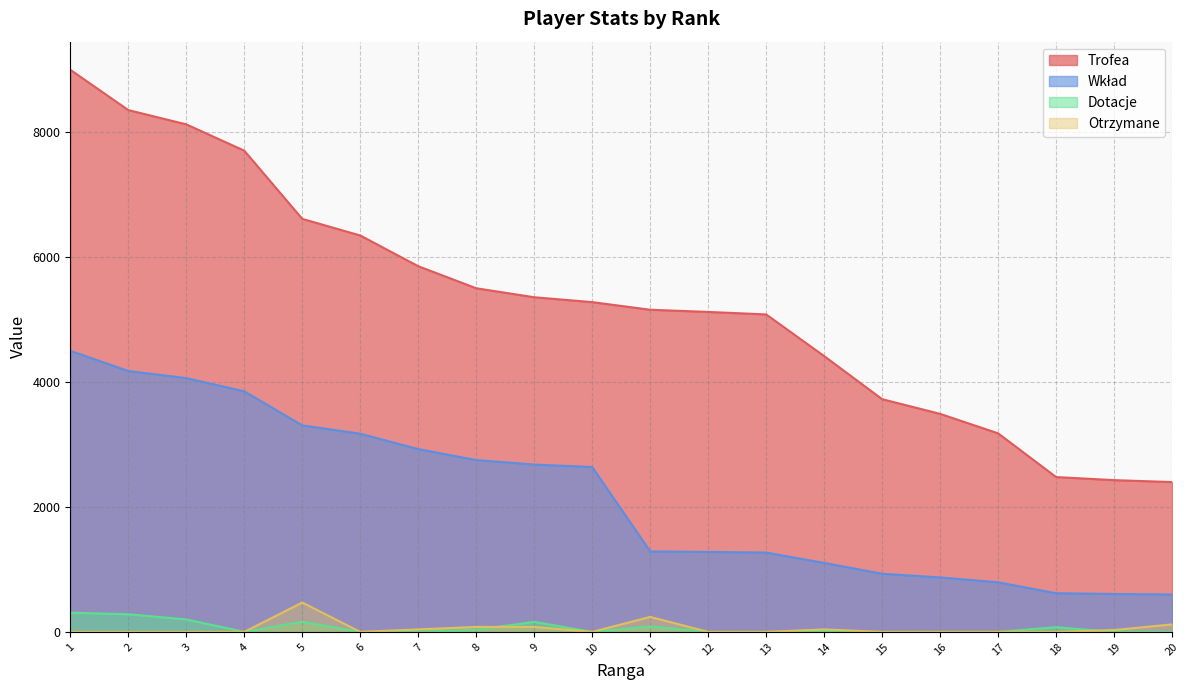

What are all the series names shown in the legend?

Trofea, Wkład, Dotacje, Otrzymane